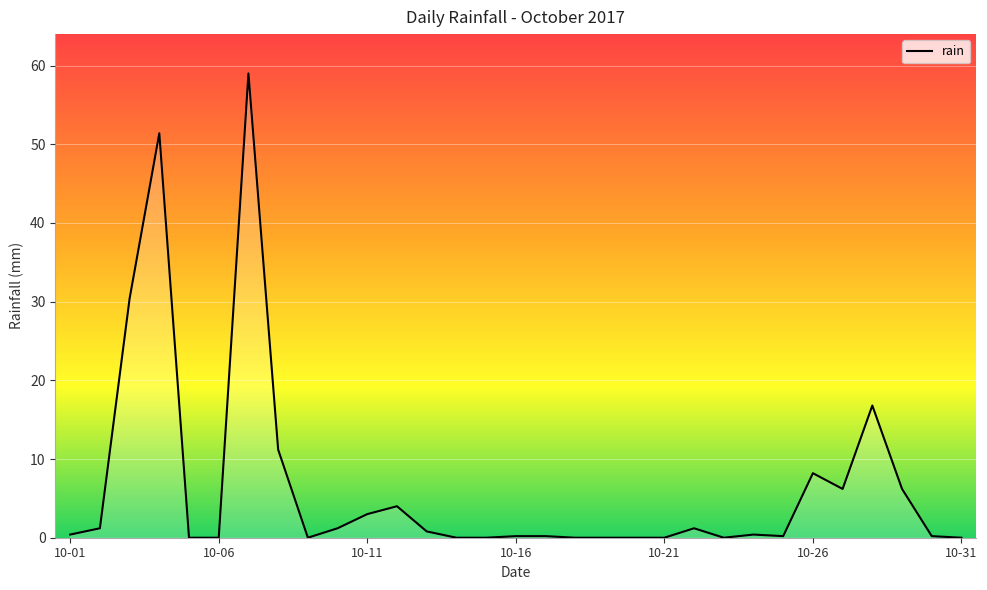

What is the maximum value shown in the chart?

59.0